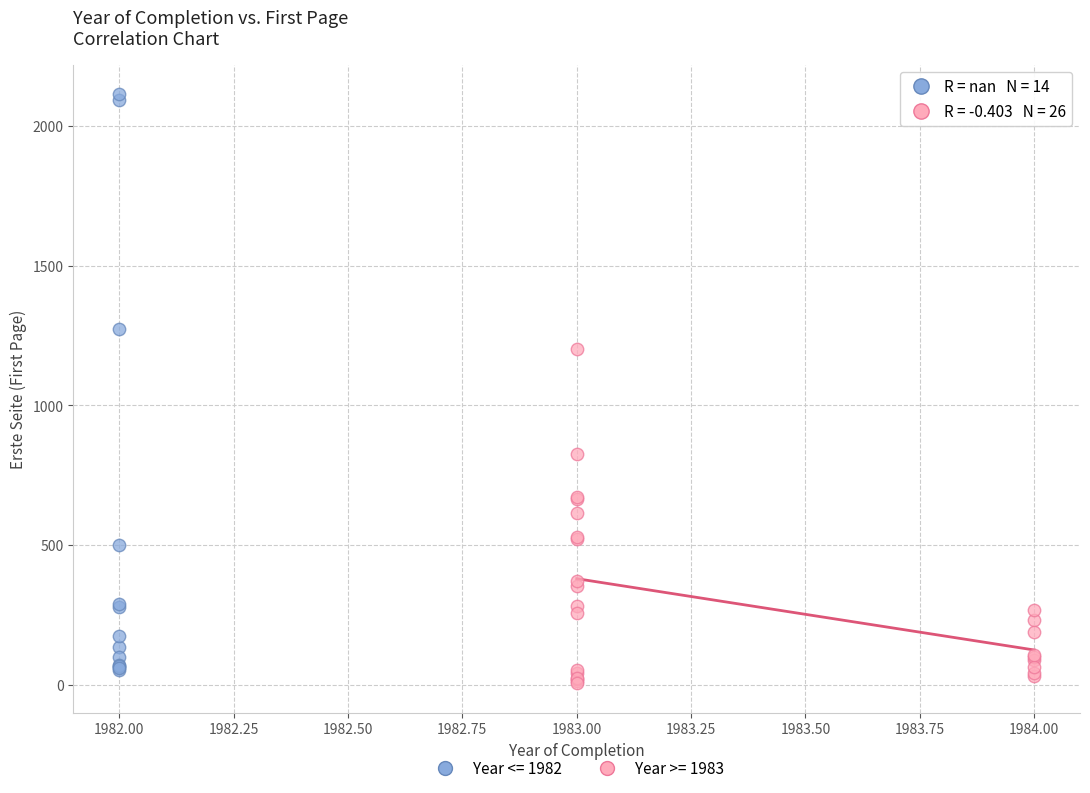

Which series has the largest Y range (max minus min)?

Year <= 1982